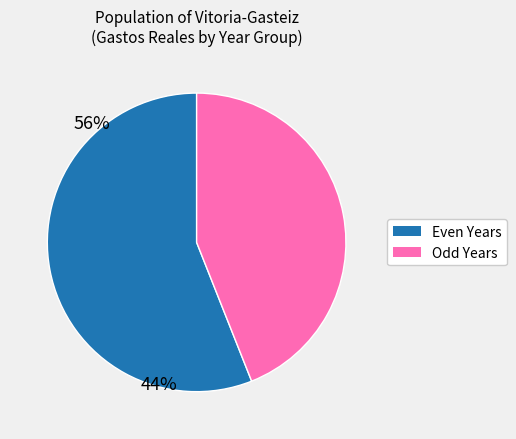

Is there any slice that represents more than half of the pie?

Yes